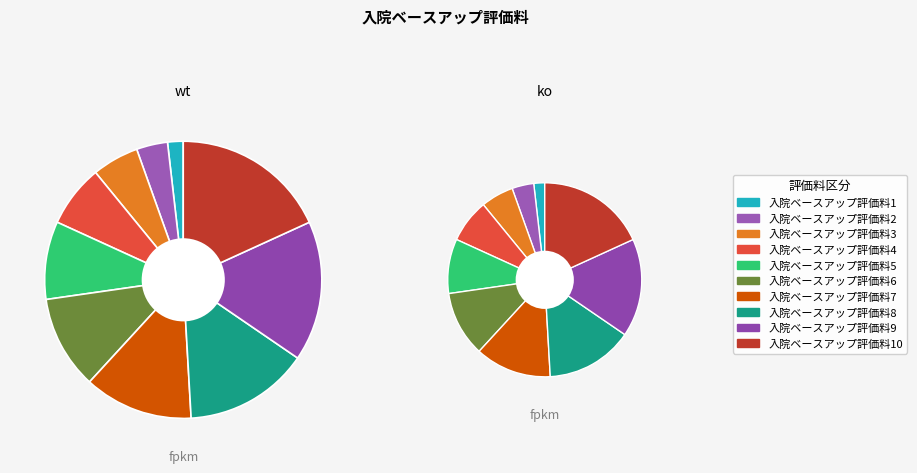

Approximately how many times larger is the value at 入院ベースアップ評価料3 compared to 入院ベースアップ評価料4?

0.8